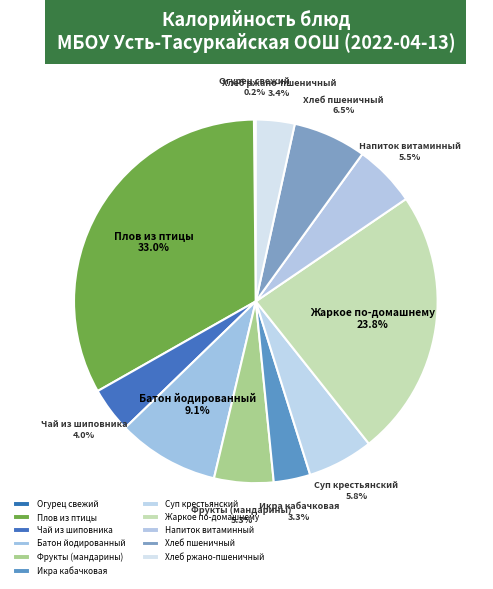

Does Хлеб пшеничный represent more than half of the total?

No